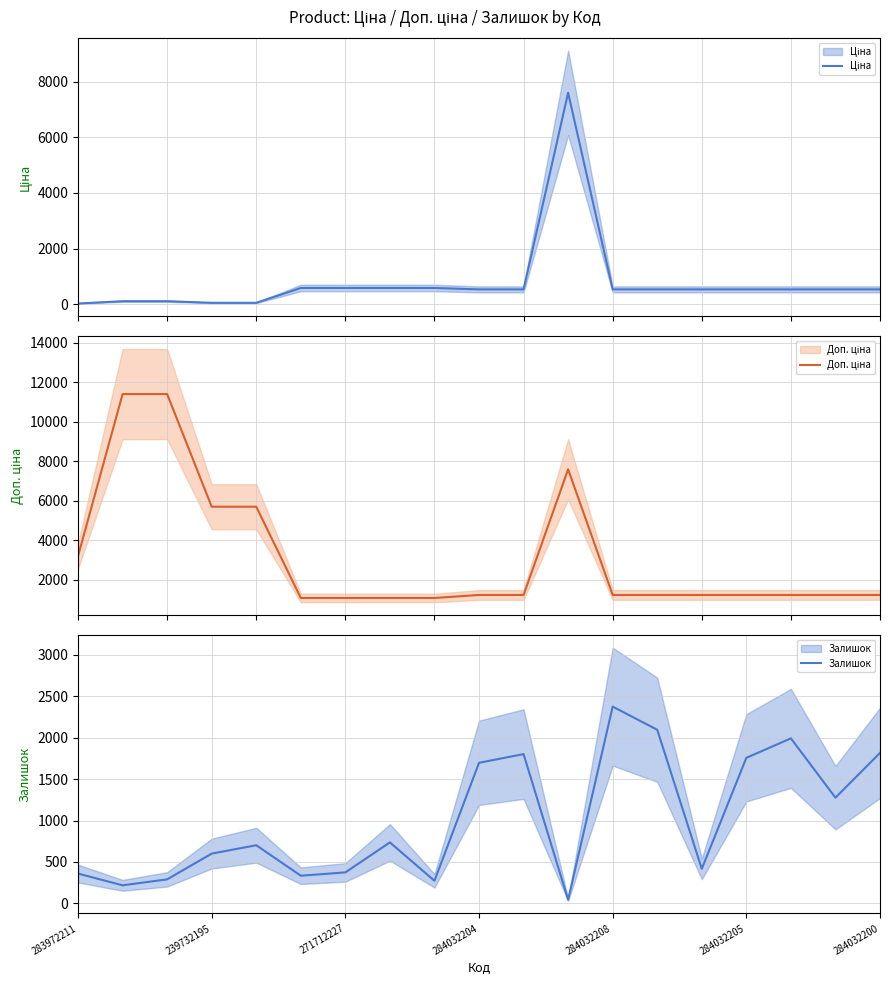

What is the average value of the Залишок series?

1008.4